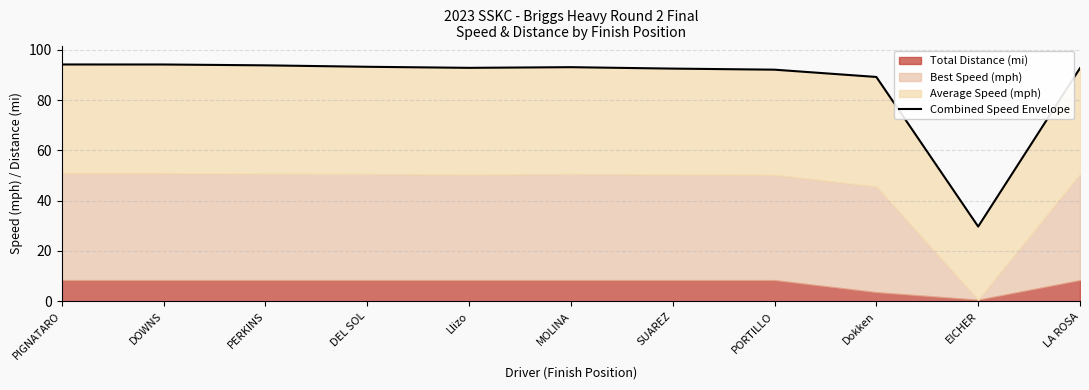

At which label does the data first exceed 92?

PIGNATARO